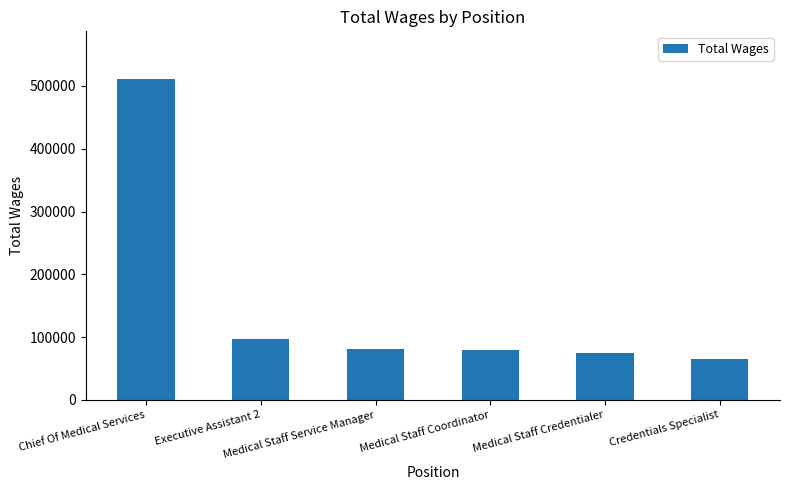

Does the chart contain stacked bars?

No